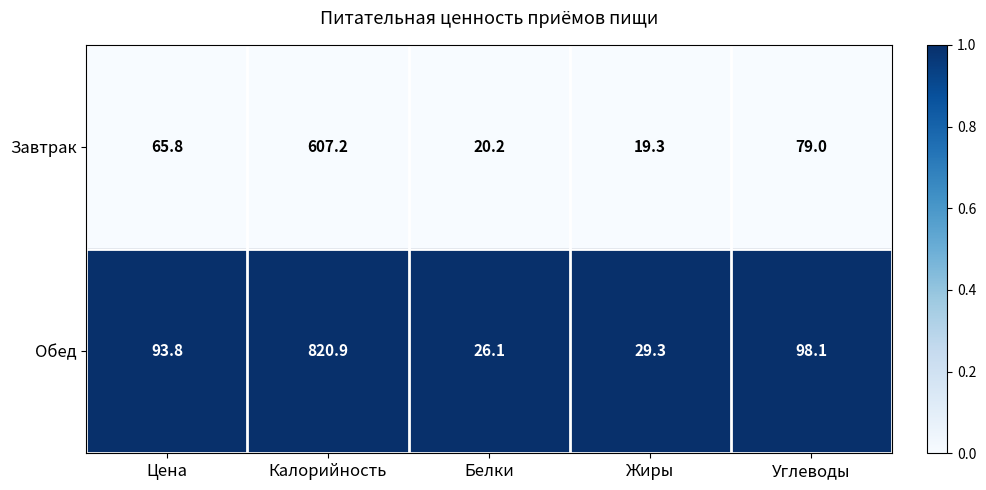

List the series in order of their overall mean, lowest first.

Завтрак, Обед